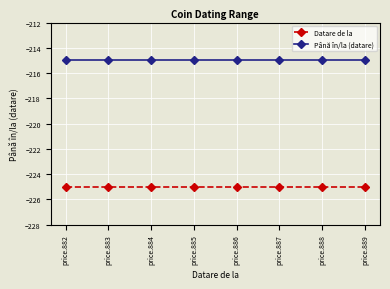

List the series in order of their peak value, highest first.

Până în/la (datare), Datare de la